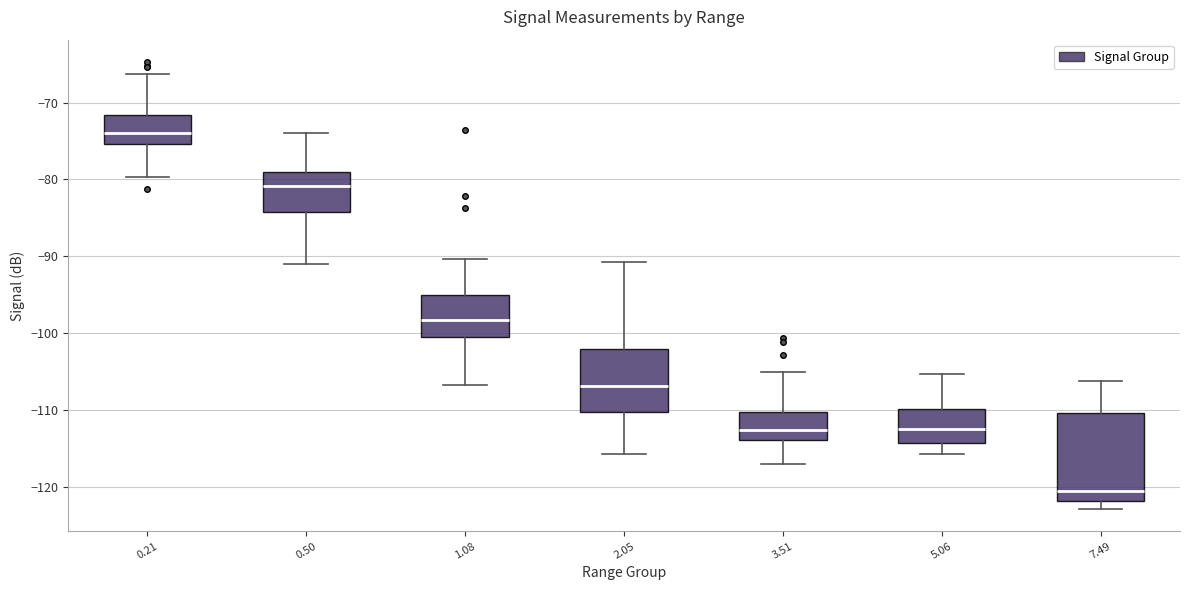

Reading left to right, transcribe this box plot: for each box, give where its median line is, the range the box spans, and where its two whiskers end, as read against the y-axis. The values are not printed on the chart, so give them approximately, as read against the axis.

0.21: median -74, box -75 to -72, whiskers -80 to -66
0.50: median -81, box -84 to -79, whiskers -91 to -74
1.08: median -98, box -101 to -95, whiskers -107 to -90
2.05: median -107, box -110 to -102, whiskers -116 to -91
3.51: median -113, box -114 to -110, whiskers -117 to -105
5.06: median -113, box -114 to -110, whiskers -116 to -105
7.49: median -121, box -122 to -110, whiskers -123 to -106